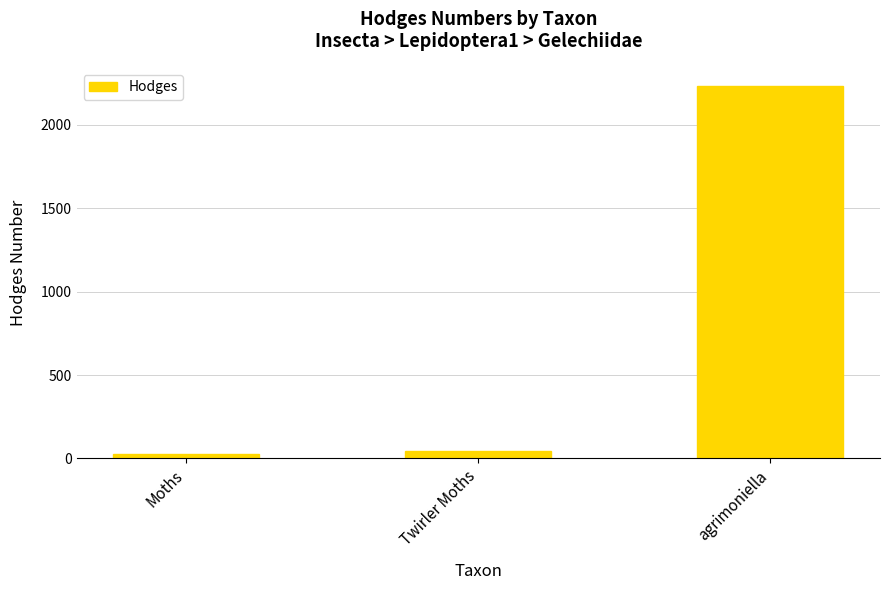

At which category does the chart reach its peak across all series?

agrimoniella